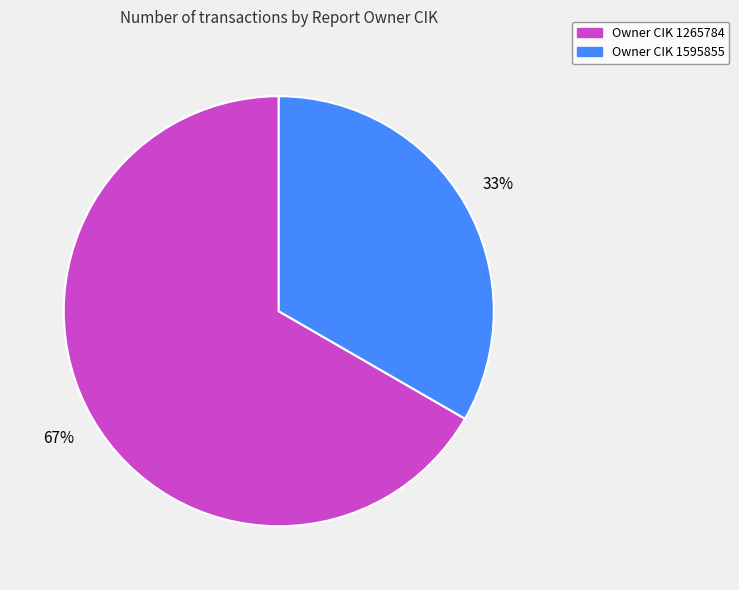

To the nearest percent, what is the average slice percentage?

50%